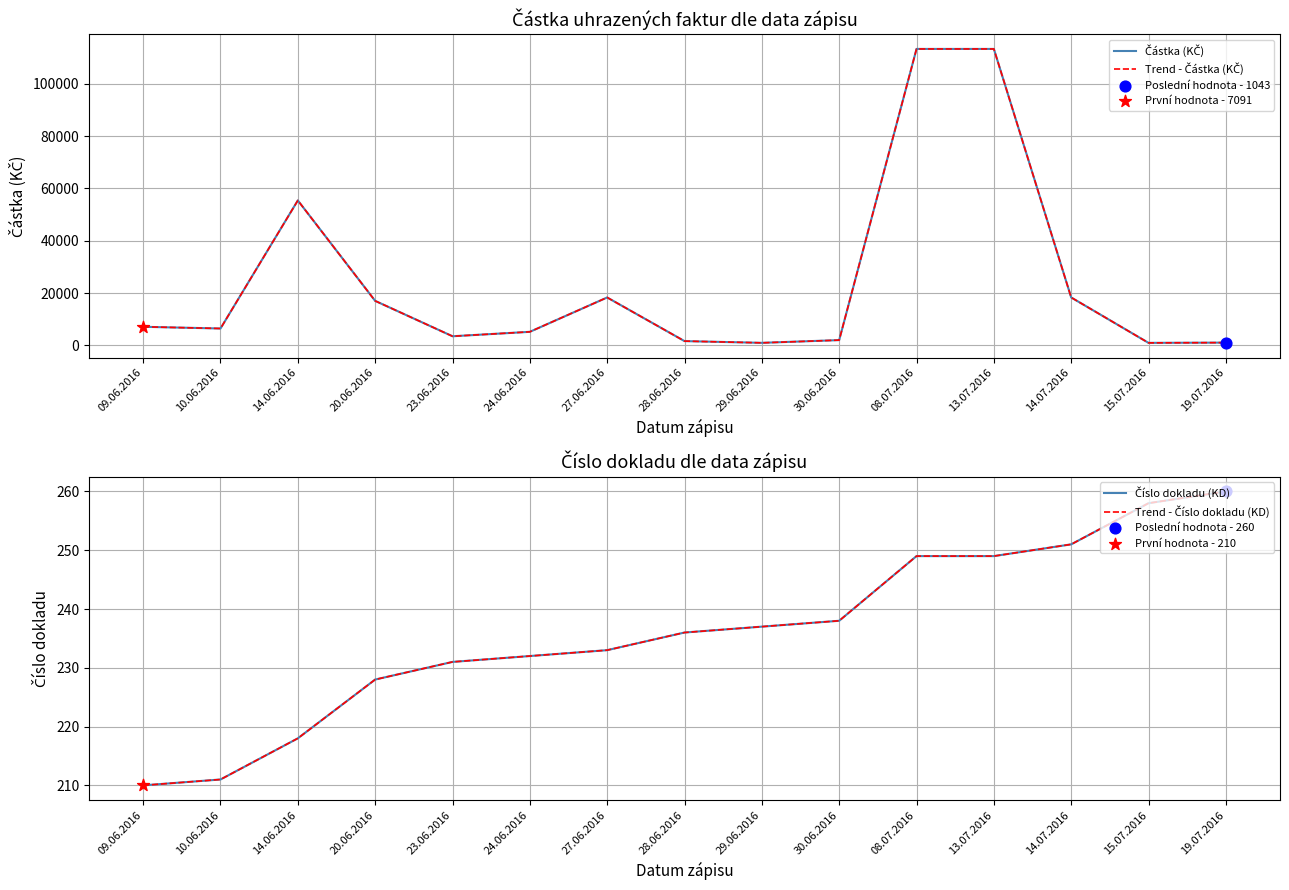

At which category is the sum across all series the highest?

08.07.2016